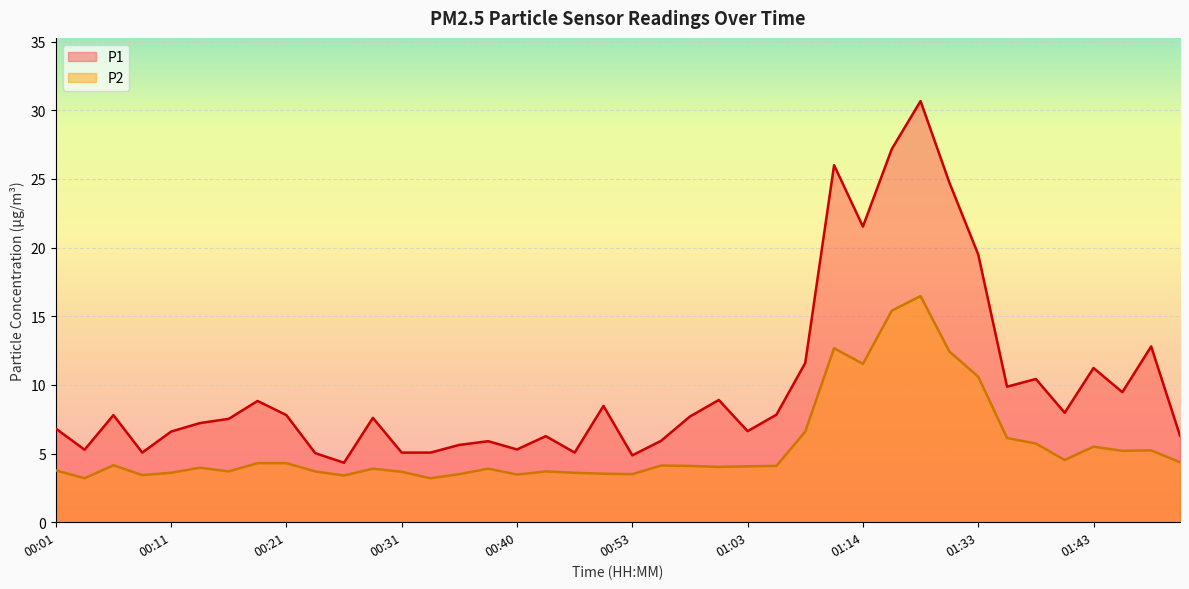

What is the difference between the highest and lowest values at 00:36?

2.1